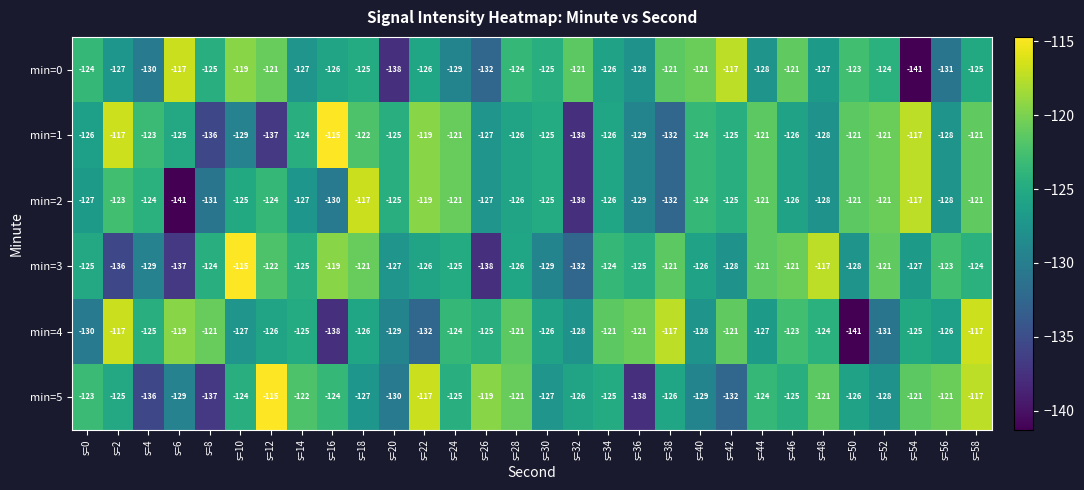

What is the highest value of the min=2 series?

-117